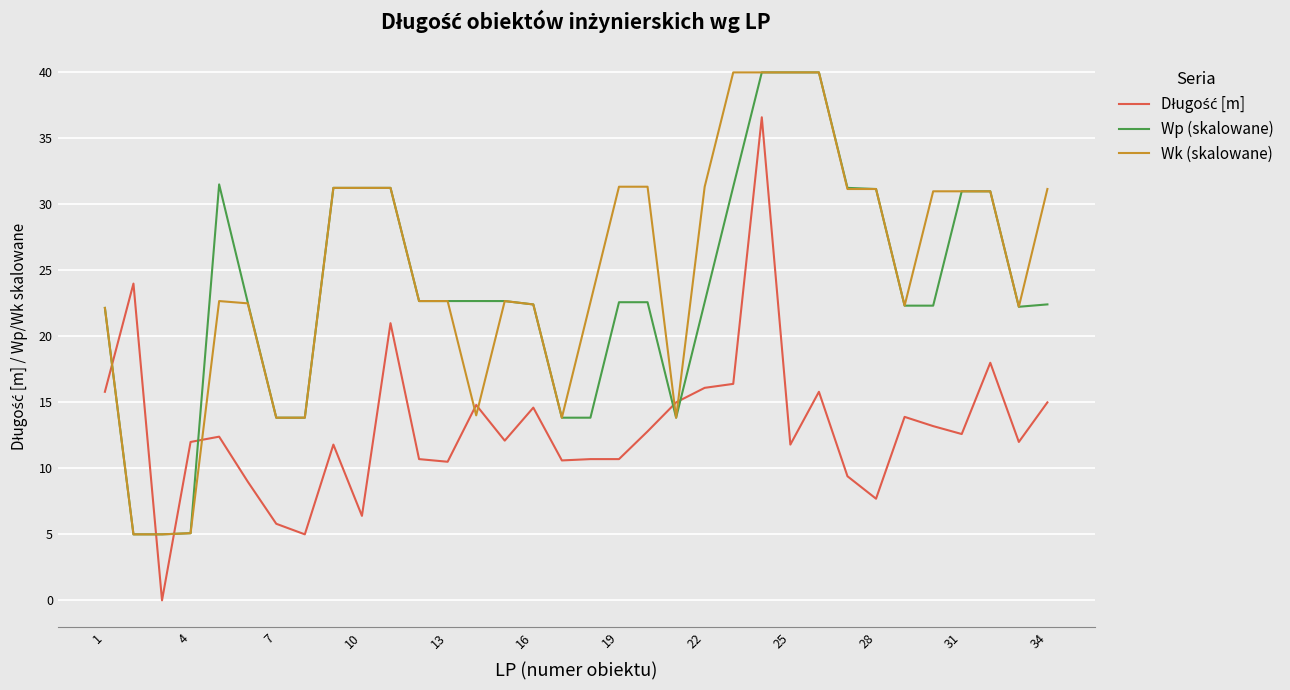

What is the maximum value shown in the chart?

40.0